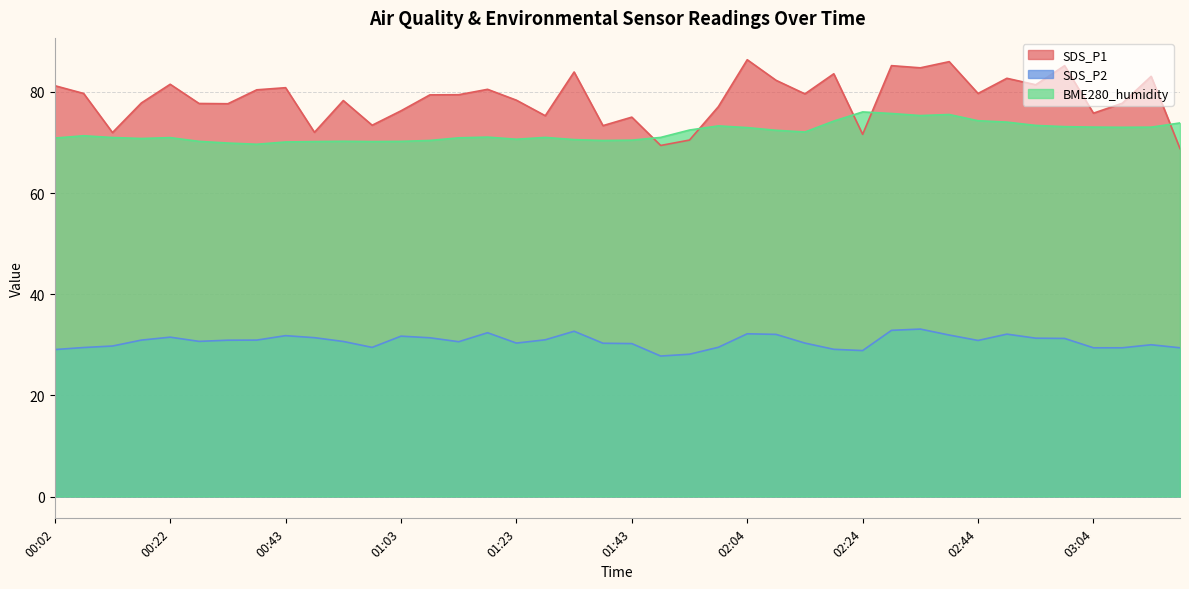

True or false: SDS_P2 and BME280_humidity cross at least once.

False